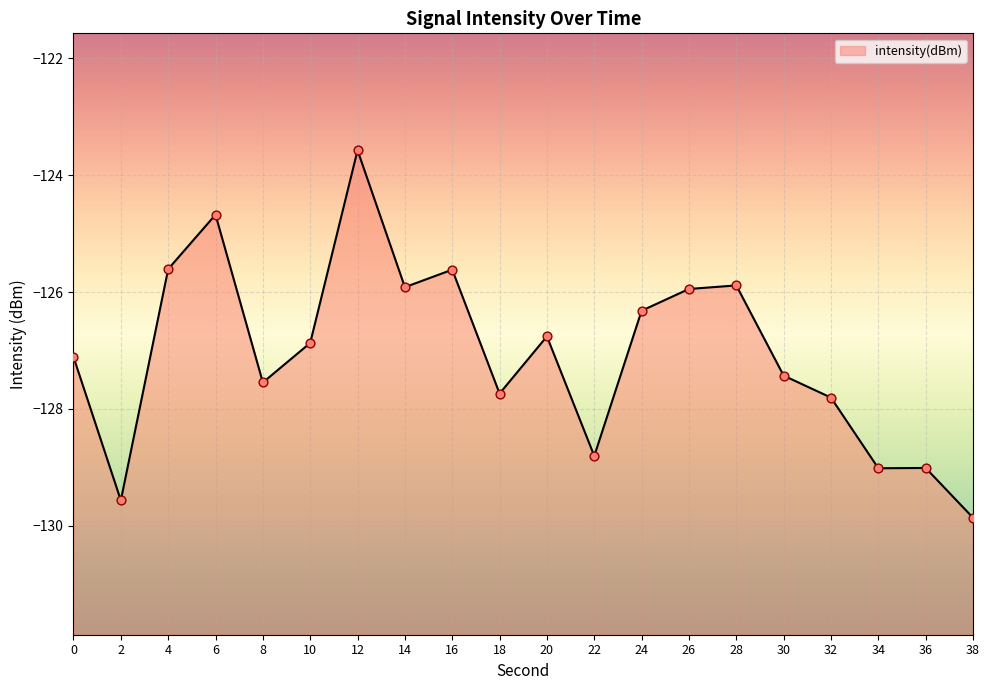

What is the change in value from 24 to 38?

-3.5